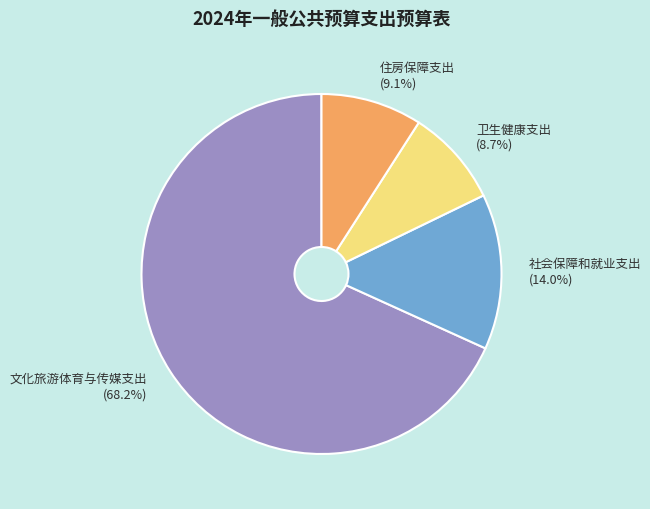

To the nearest percent, what portion does 住房保障支出 represent?

9%